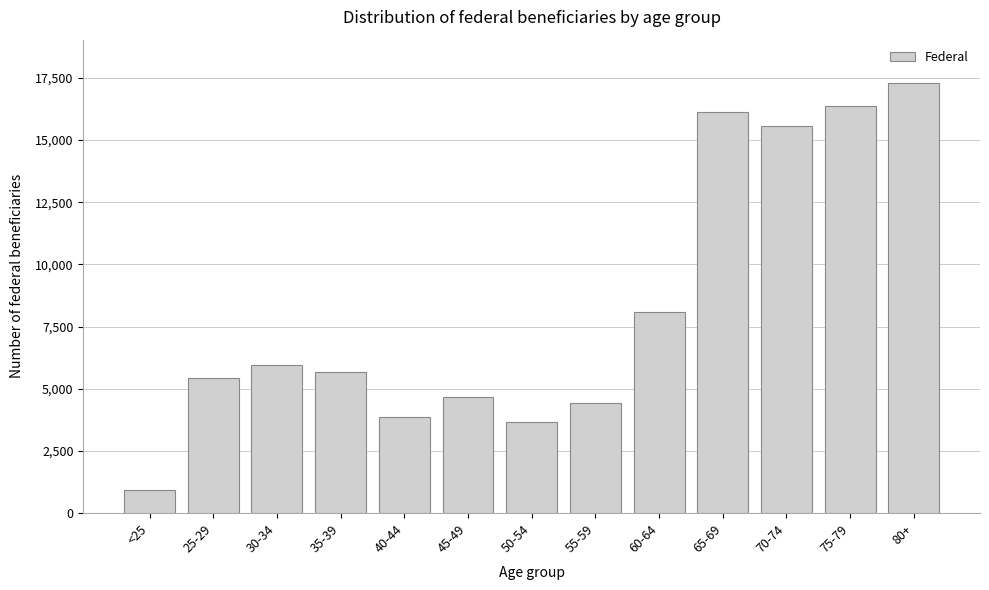

Reading left to right, extract all data points from this chart.

940	5450	5960	5690	3870	4660	3680	4410	8090	16120	15560	16360	17310